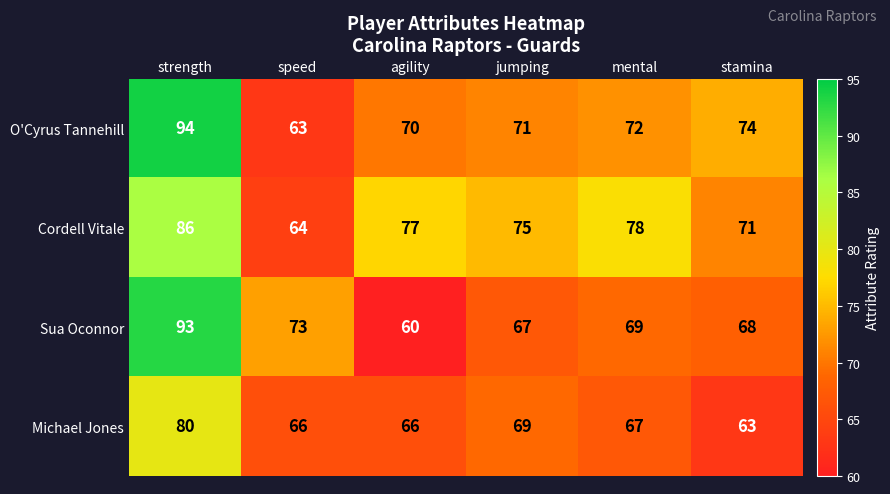

True or false: Sua Oconnor has a value of 15 at speed.

False